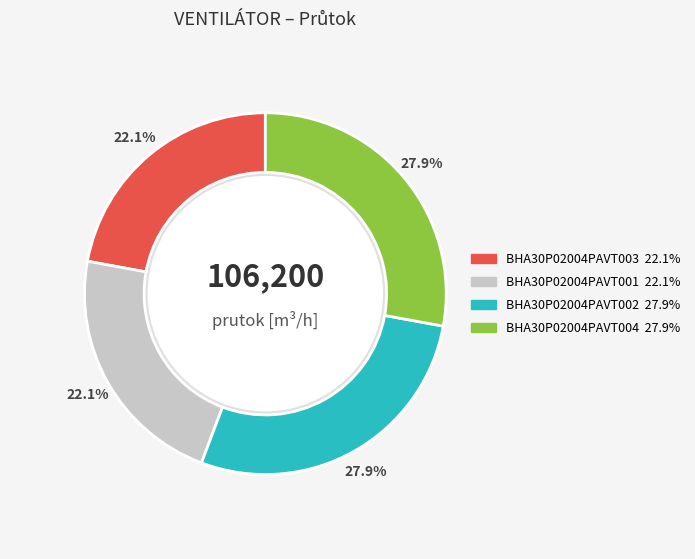

To the nearest percent, what is the average slice percentage?

25%